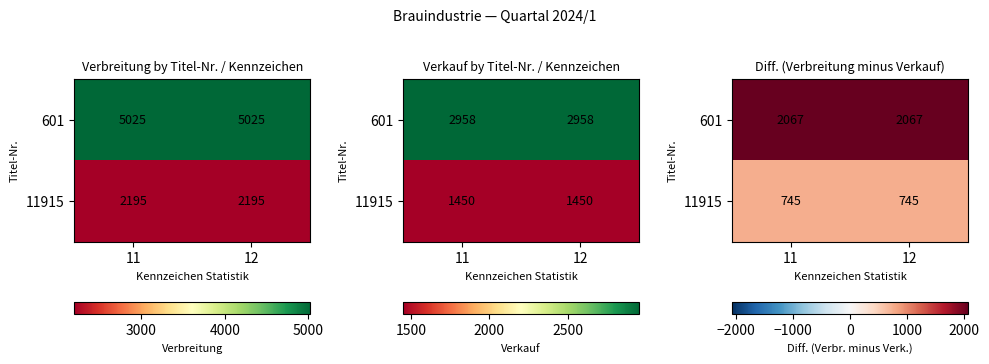

What is the spread (max minus min) of values at 12?

1322